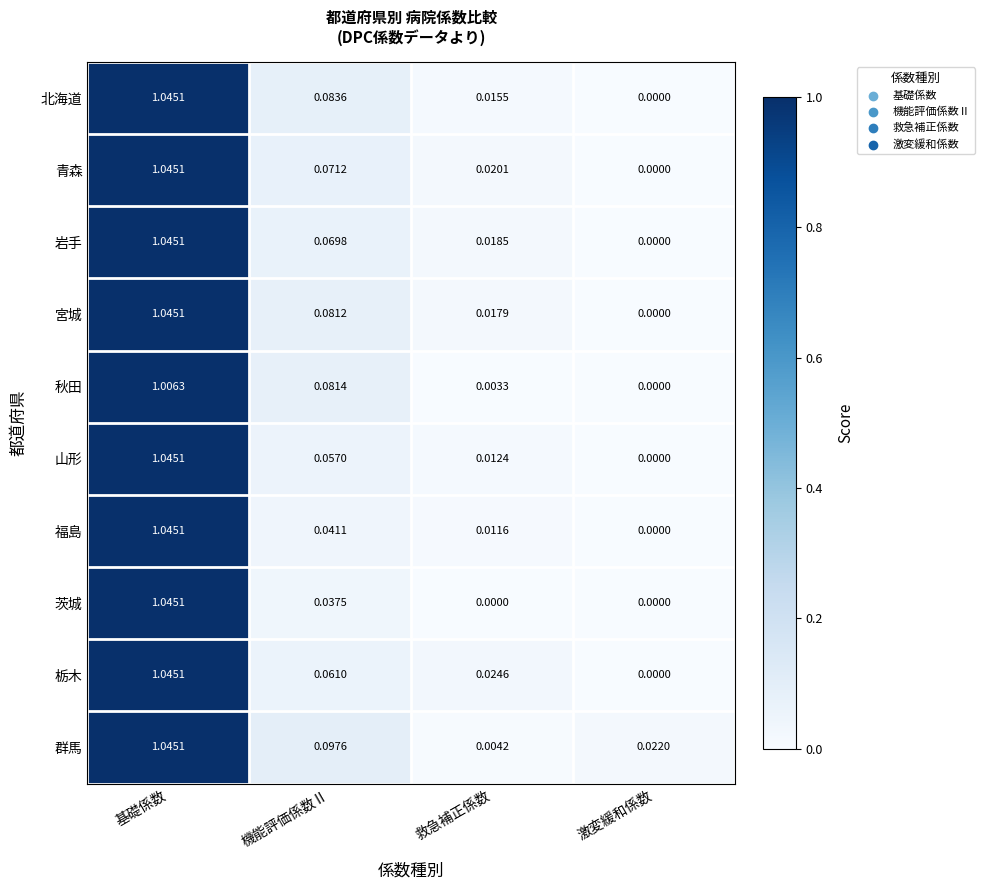

Which series changed the most between 基礎係数 and 機能評価係数Ⅱ?

茨城